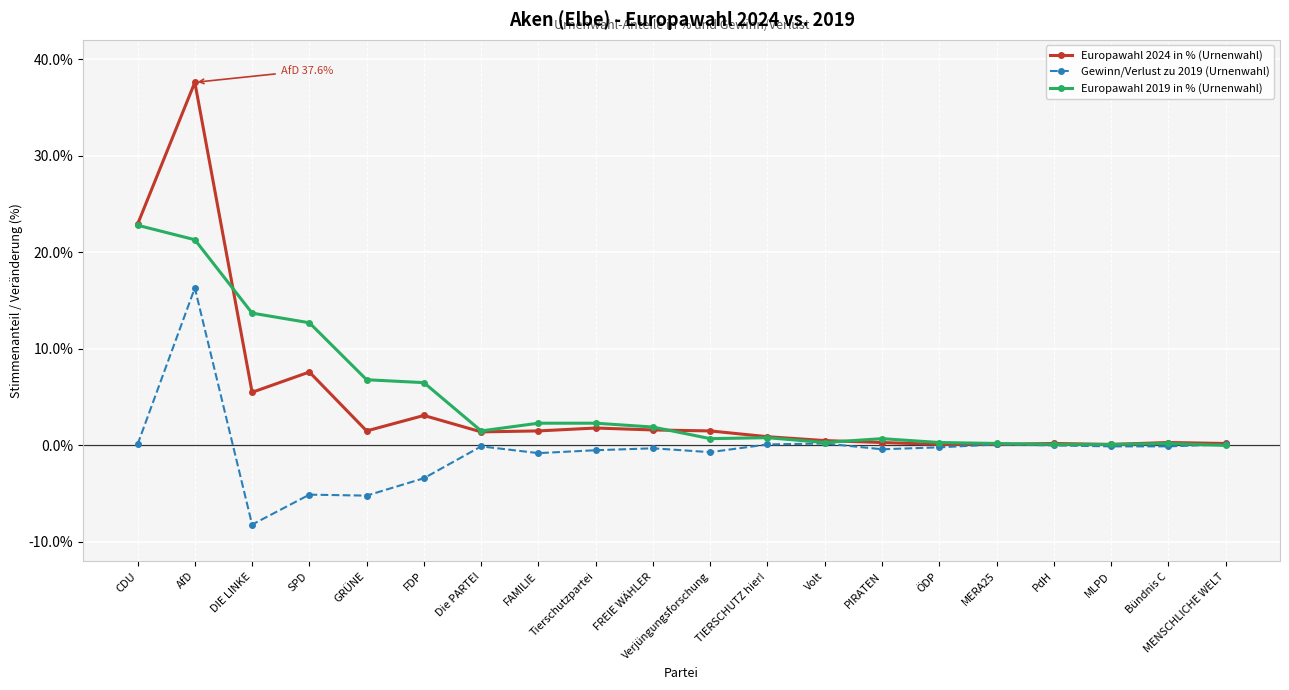

Rank the series by their maximum value, from lowest to highest.

Gewinn/Verlust zu 2019 (Urnenwahl), Europawahl 2019 in % (Urnenwahl), Europawahl 2024 in % (Urnenwahl)